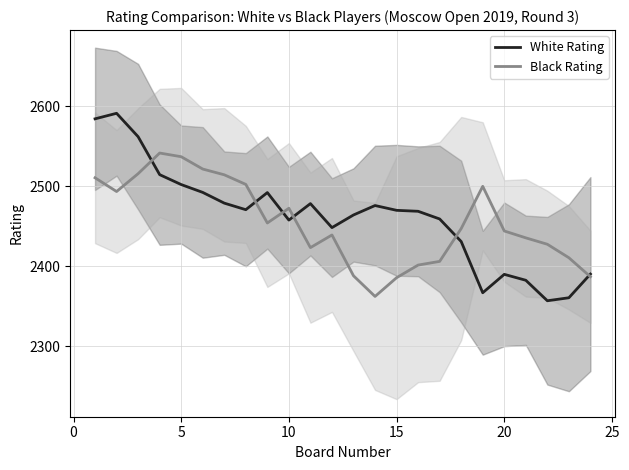

What is the difference between the maximum and second lowest values in the White Rating series?

230.5